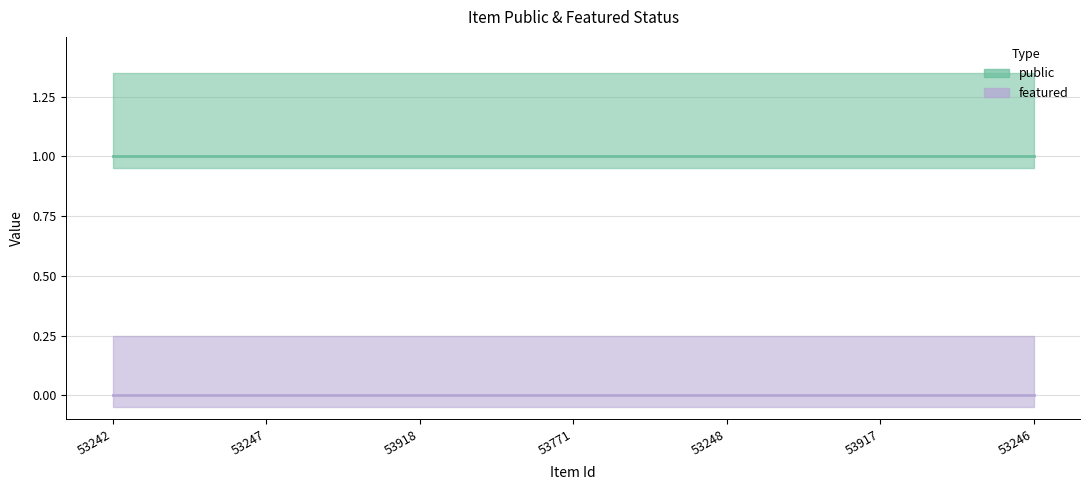

Reading left to right, list all the values displayed in this chart.

public: 53242=1	53247=1	53918=1	53771=1	53248=1	53917=1	53246=1
featured: 53242=0	53247=0	53918=0	53771=0	53248=0	53917=0	53246=0